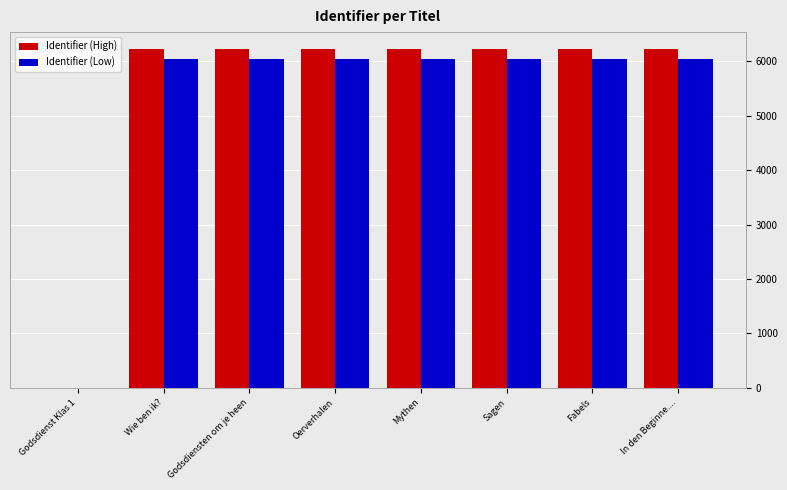

Is the value of Identifier (High) at Godsdienst Klas 1 greater than the value of Identifier (Low) at In den Beginne....?

No